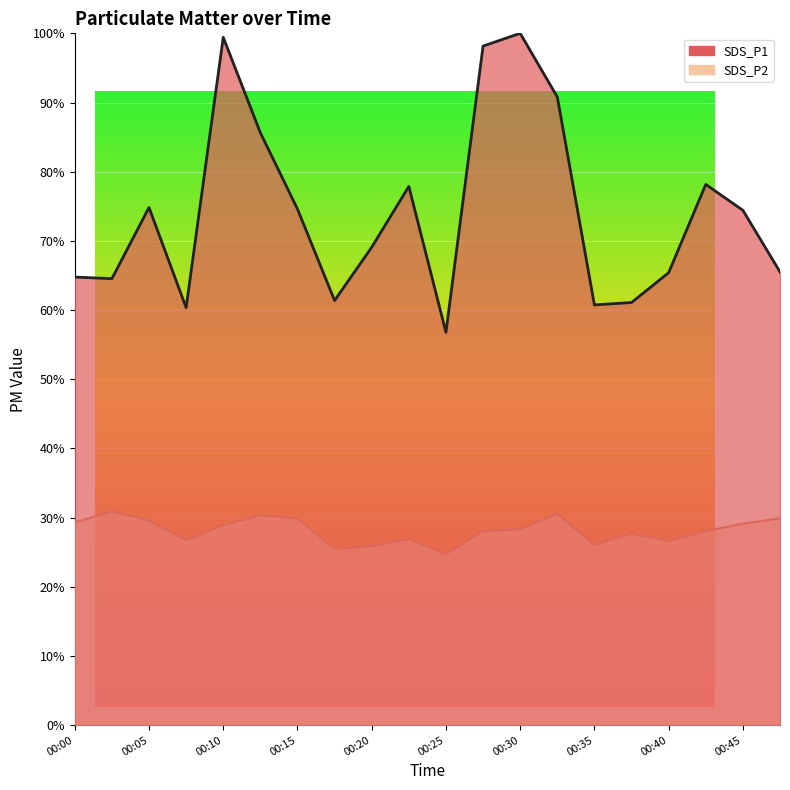

What is the value of the SDS_P1 point at the 19th from the left?

74.4